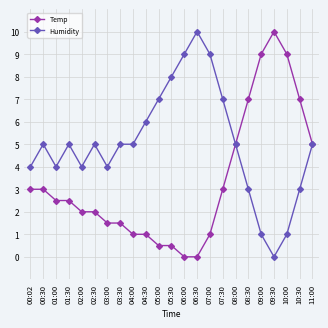

What is the difference between the highest and lowest values at 05:30?

7.5